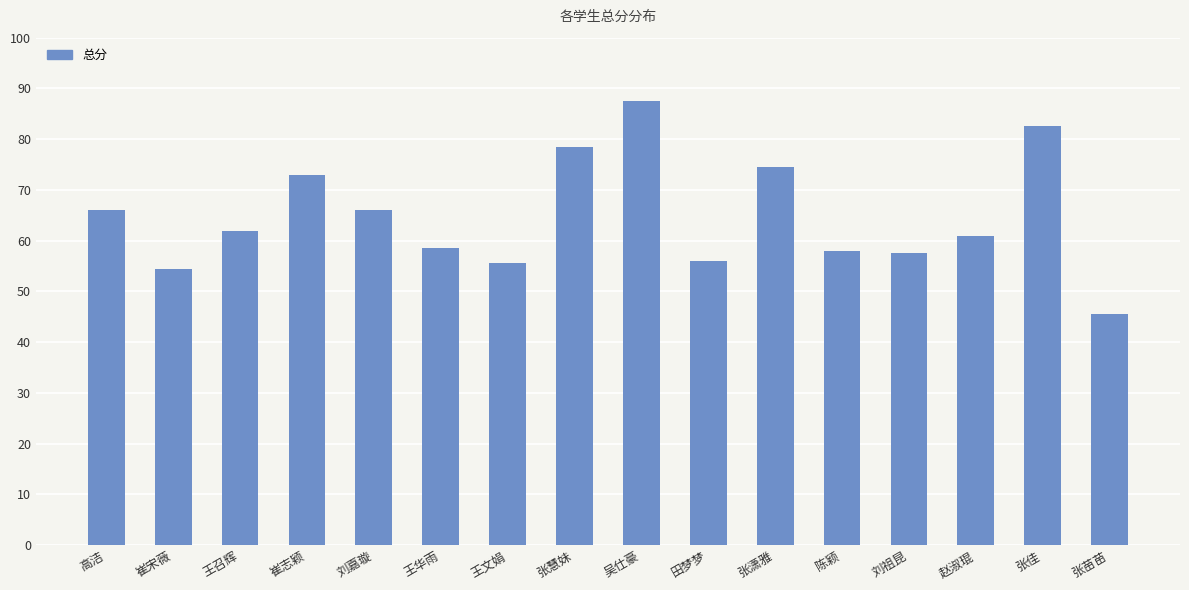

The chart shows a value of 91.0 at 高洁. True or false?

False